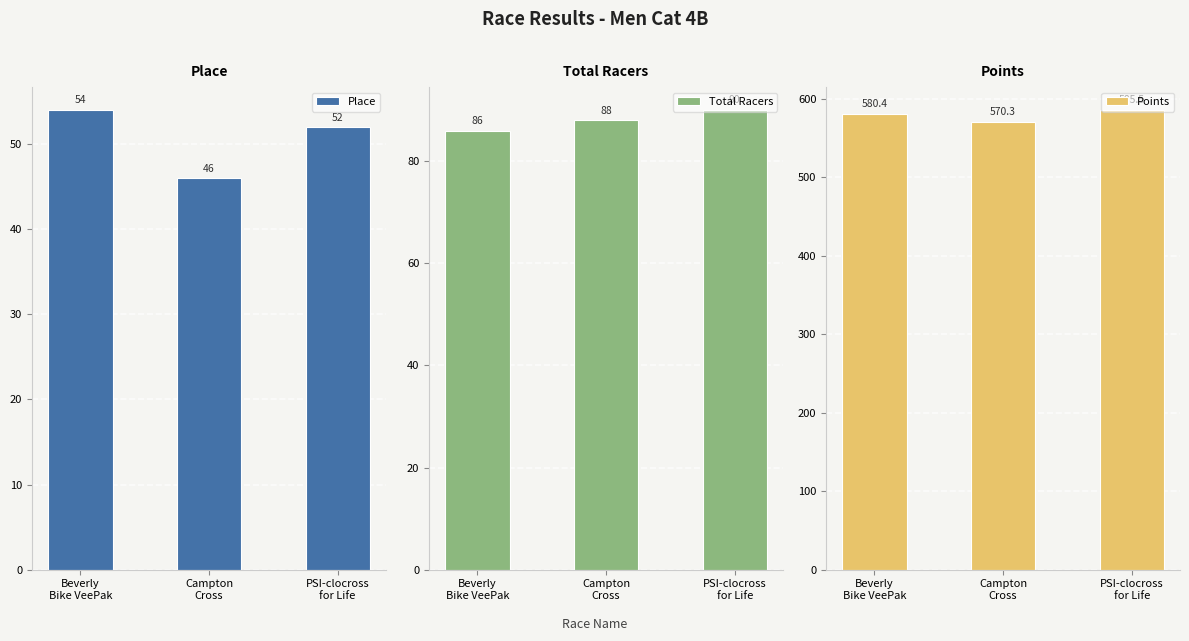

How many groups of bars are there?

3